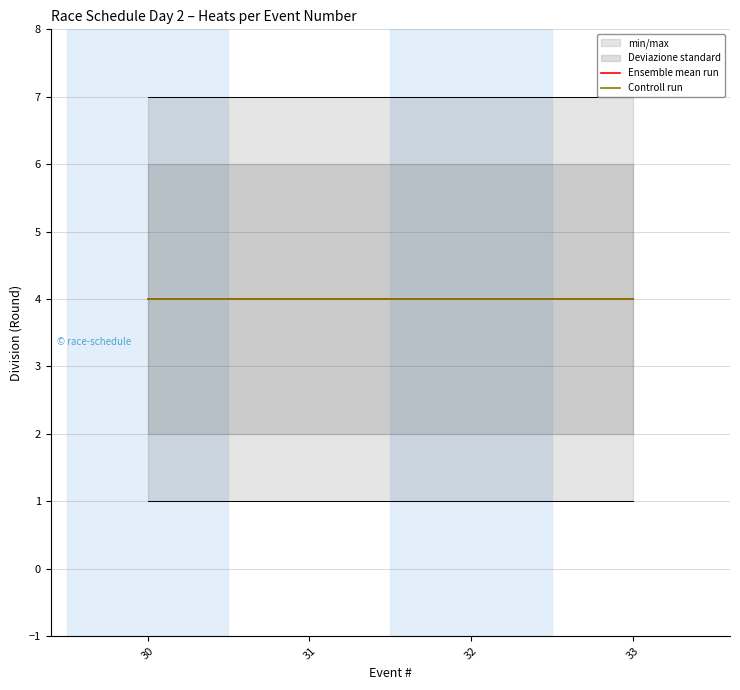

Reading left to right, what are all the values shown in this chart?

min/max_low: 1	1	1	1	1	1	1	1	1	1	1	1	1	1	1	1	1	1	1	1
min/max_high: 7	7	7	7	7	7	7	7	7	7	7	7	7	7	7	7	7	7	7	7
Deviazione standard_low: 2	2	2	2	2	2	2	2	2	2	2	2	2	2	2	2	2	2	2	2
Deviazione standard_high: 6	6	6	6	6	6	6	6	6	6	6	6	6	6	6	6	6	6	6	6
Ensemble mean run: 4	4	4	4	4	4	4	4	4	4	4	4	4	4	4	4	4	4	4	4
Controll run: 4	4	4	4	4	4	4	4	4	4	4	4	4	4	4	4	4	4	4	4